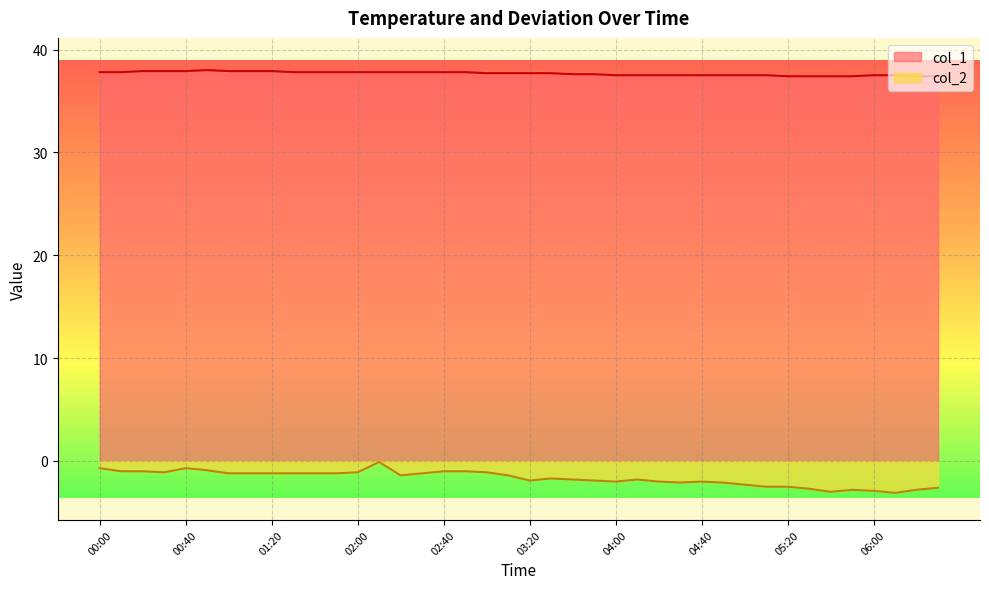

The value of col_2 at 04:40 is -1.0. True or false?

False